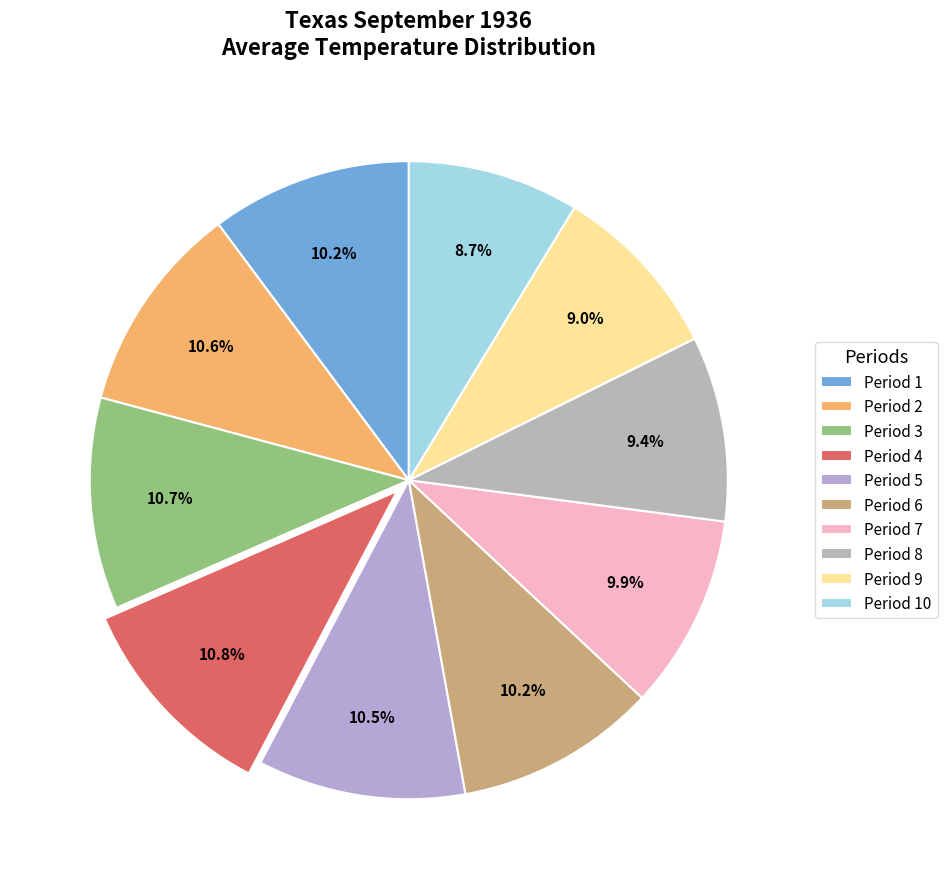

What is the total percentage of Period 2 and Period 4?

21.4%